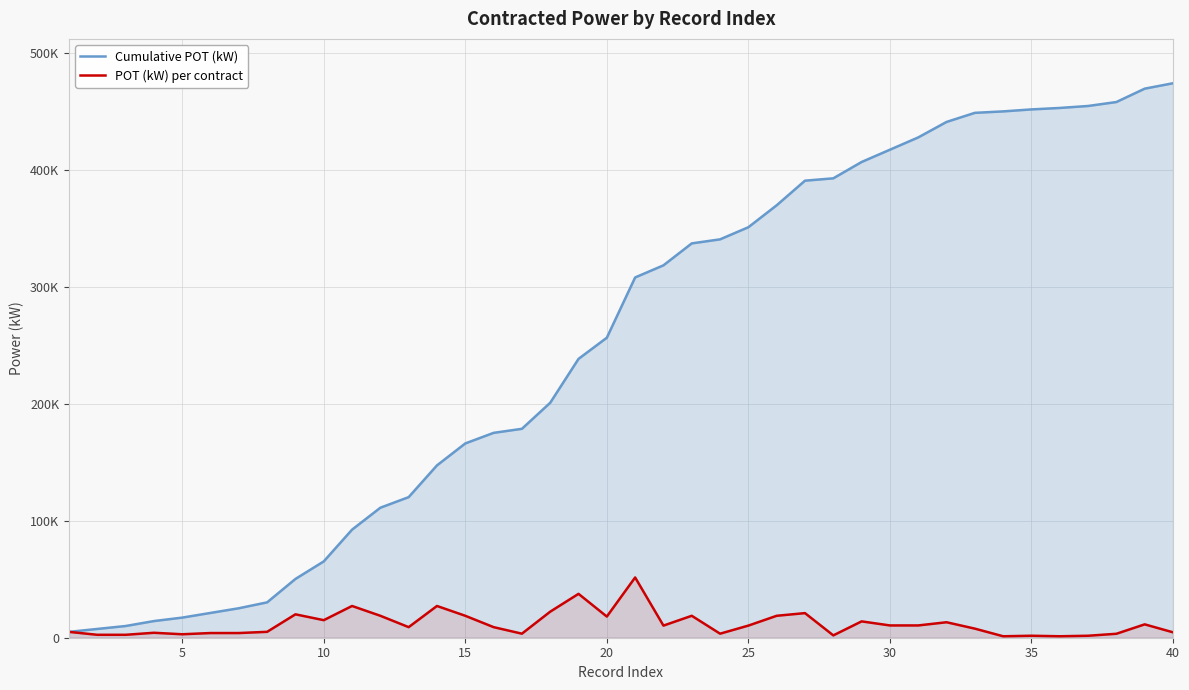

True or false: Cumulative POT (kW) and POT (kW) per contract intersect in this chart.

False